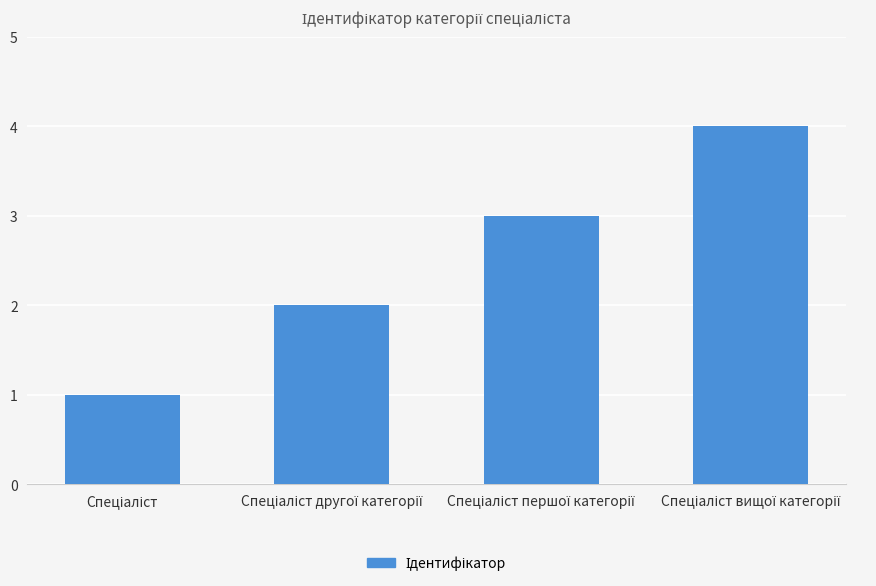

What is the greatest value displayed?

4